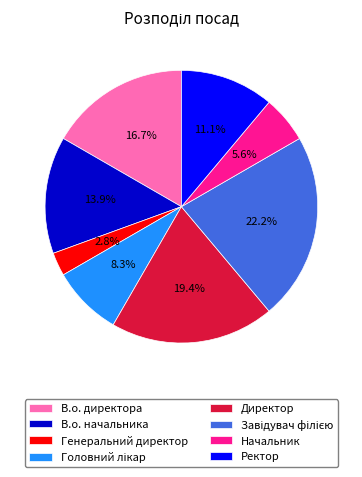

To the nearest percent, what is the combined percentage of В.о. начальника and Генеральний директор?

17%